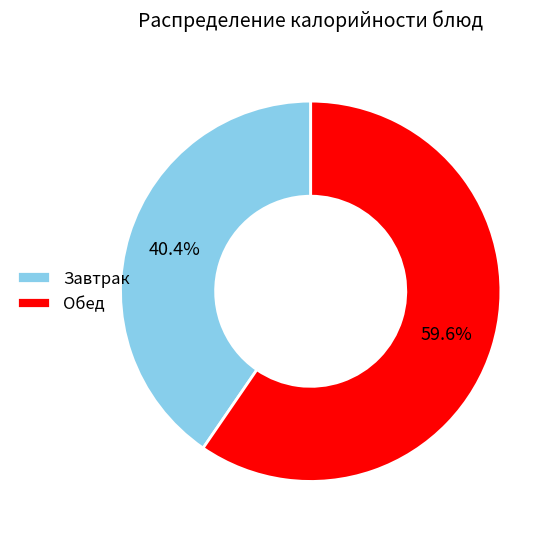

What is the largest slice in the pie chart?

Обед